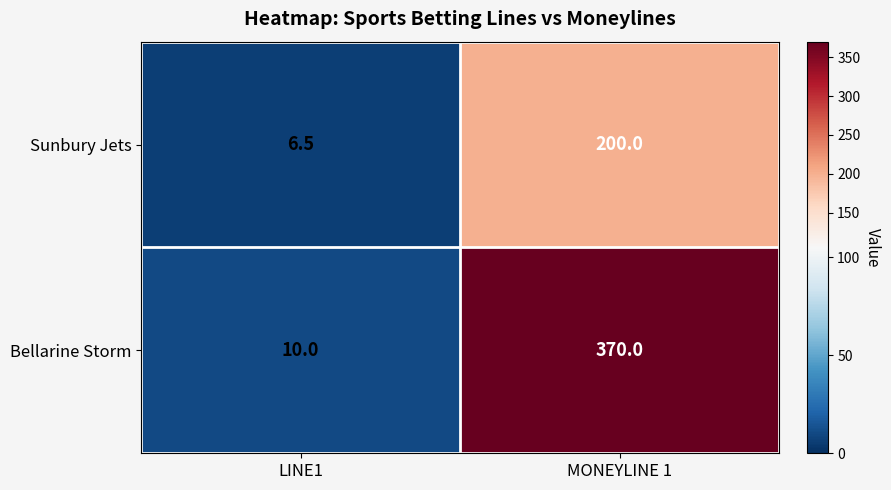

What is the difference between the maximum and minimum values in the Bellarine Storm series?

360.0